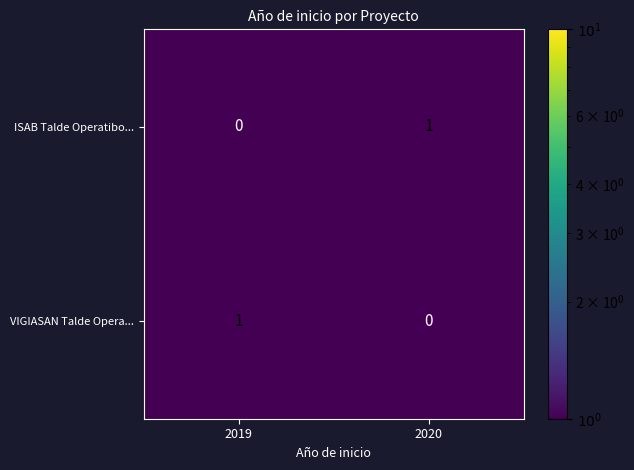

Where is ISAB Talde Operatibo... nearest to the value 0?

2019